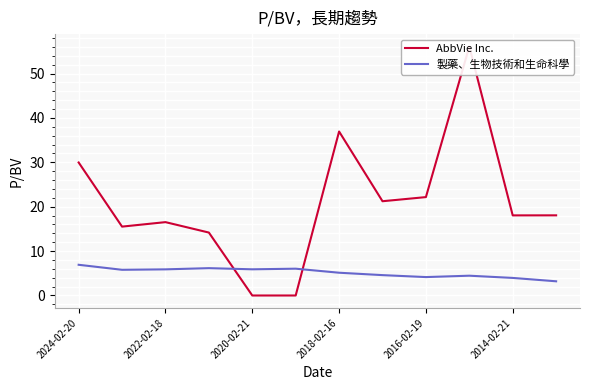

Where is AbbVie Inc. nearest to the value 28?

2024-02-20